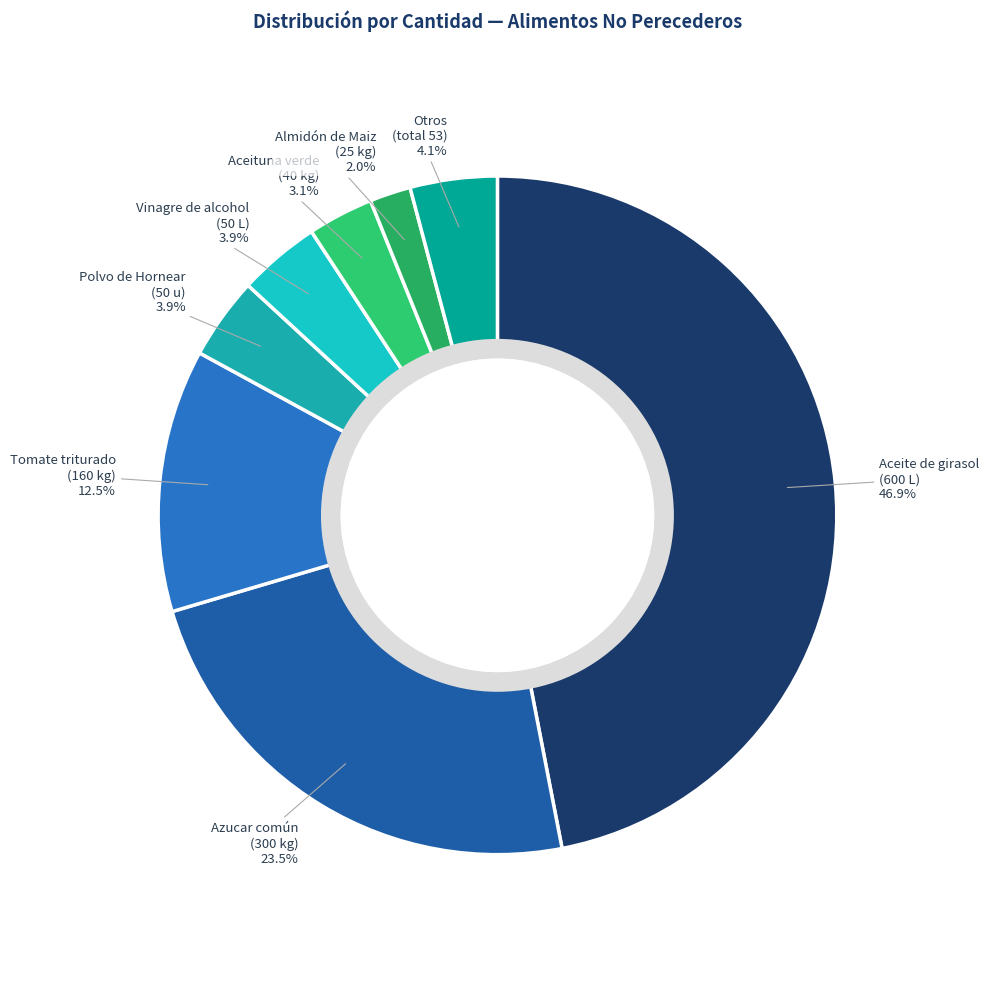

Which slice is the largest?

Aceite de girasol